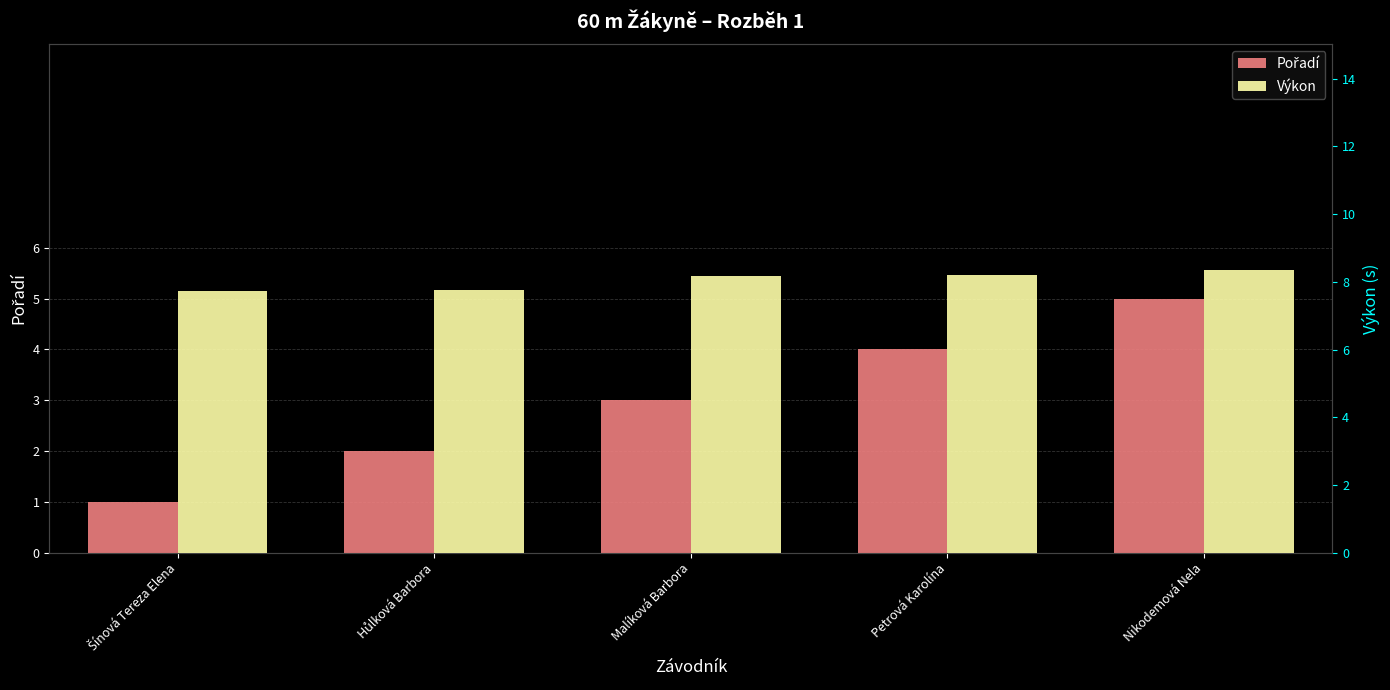

How many bars are there in total?

10